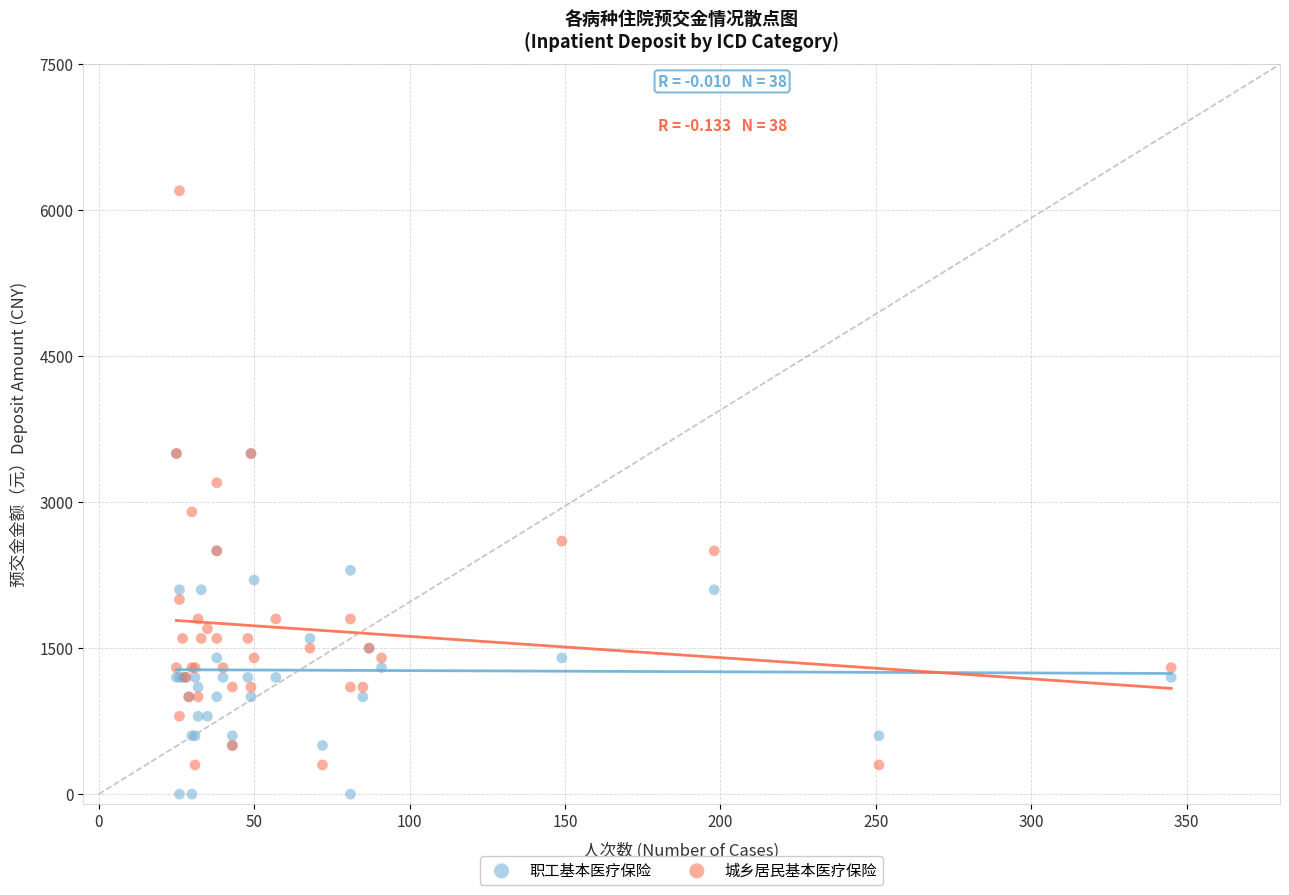

Which series reaches the minimum Y coordinate?

职工基本医疗保险